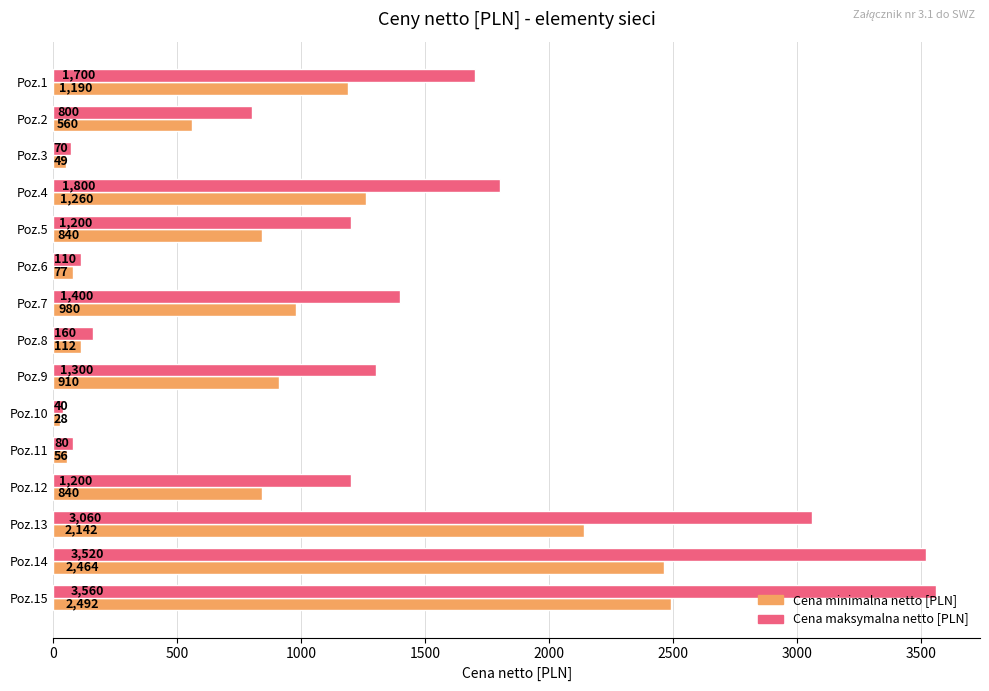

Rank the series at Poz.9 from lowest to highest value.

Cena minimalna netto [PLN], Cena maksymalna netto [PLN]